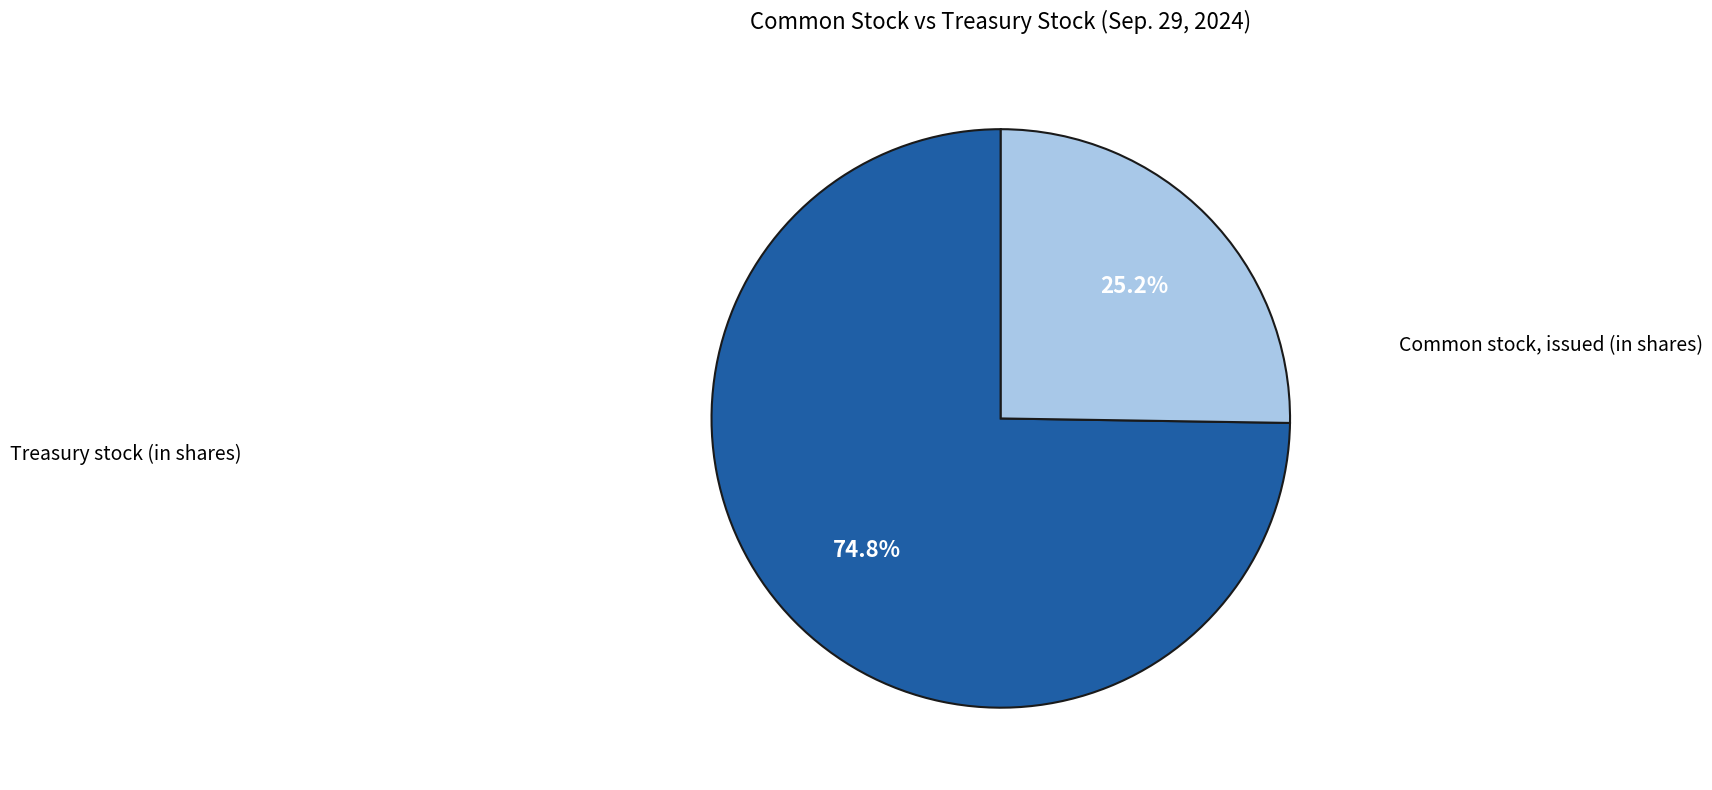

To the nearest percent, what percentage of the pie is Treasury stock (in shares)?

25%